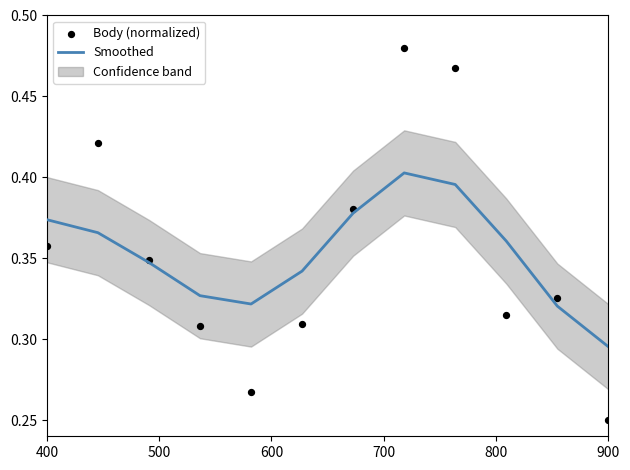

What are all the series names shown in the legend?

Smoothed, Body (normalized)